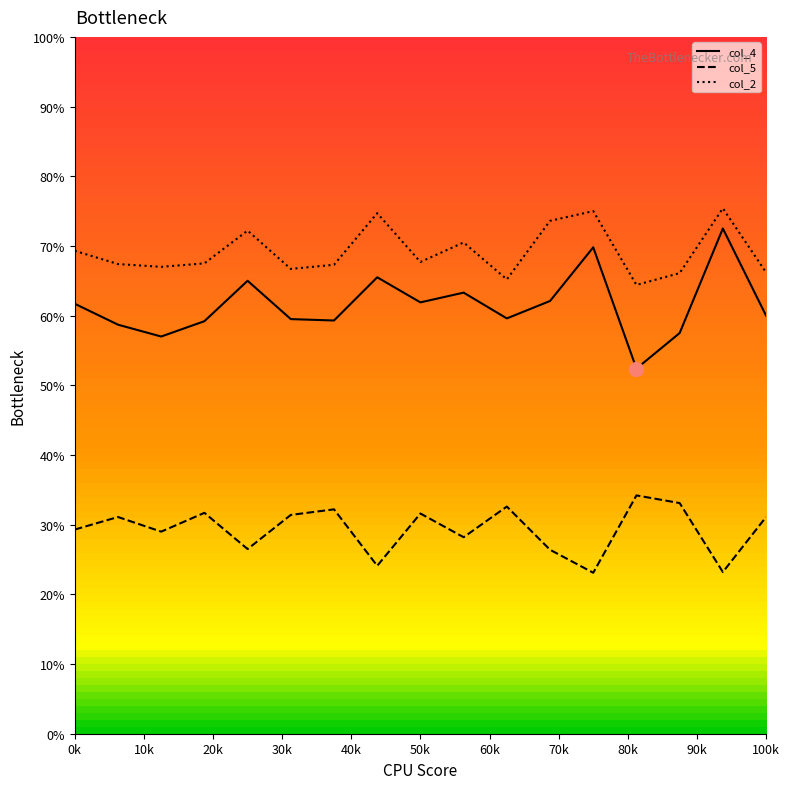

How many series are shown in this chart?

3